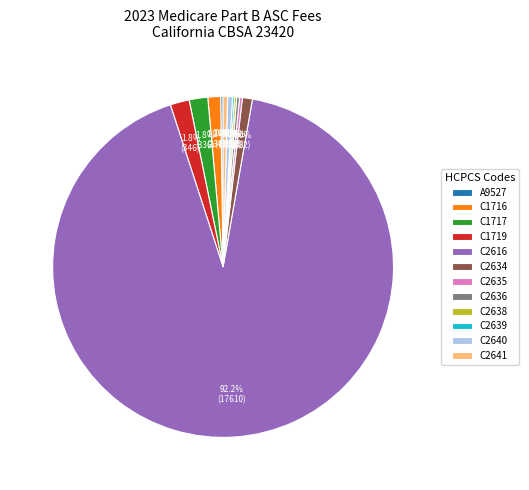

What is the majority slice?

C2616